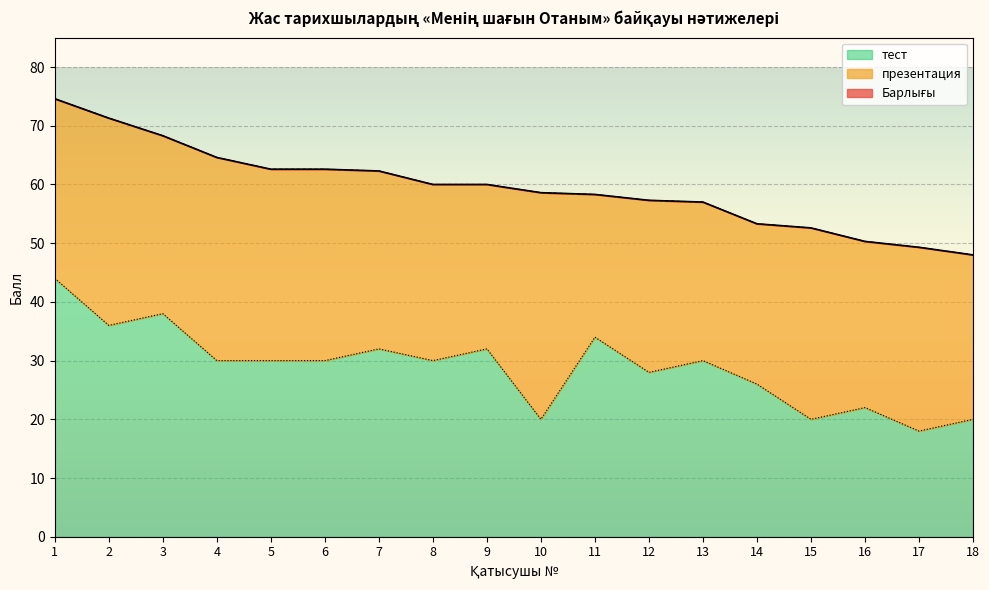

What is the difference between the second highest and minimum values in the тест series?

20.0